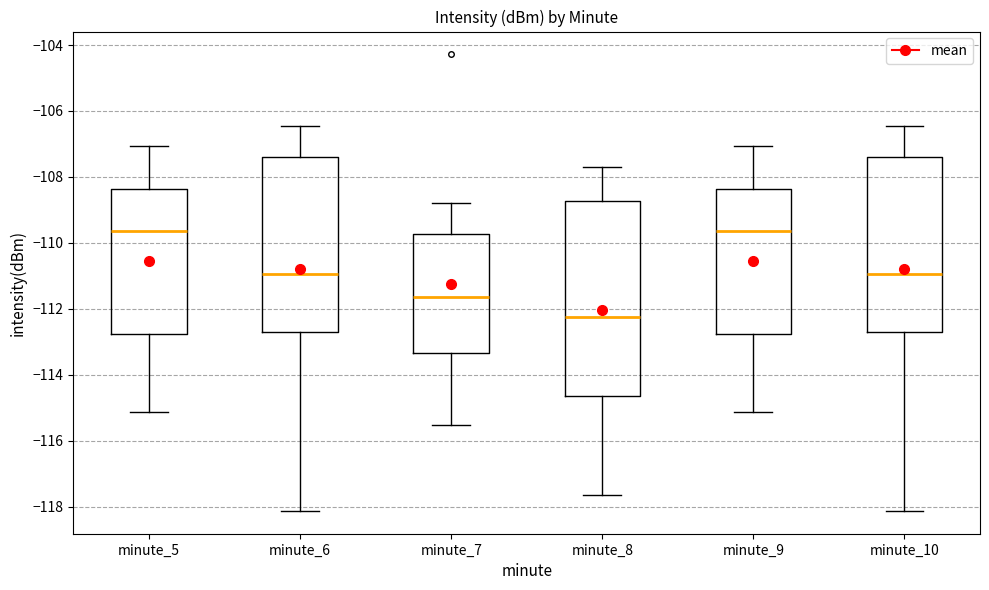

Which box is the tallest, from its lower edge to its upper edge?

minute_8